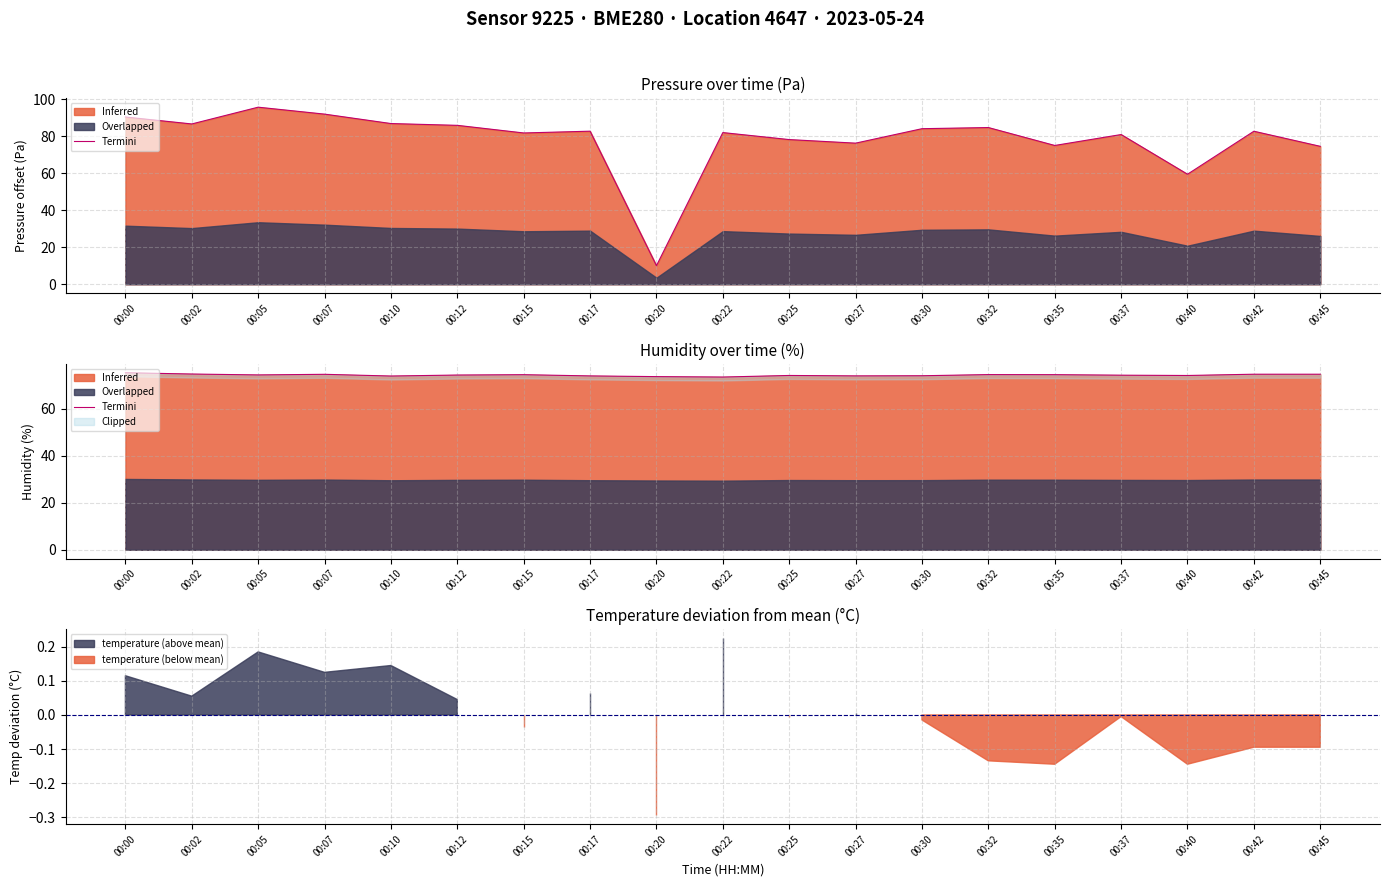

Is it true that the value at 00:07 is 129.8?

False